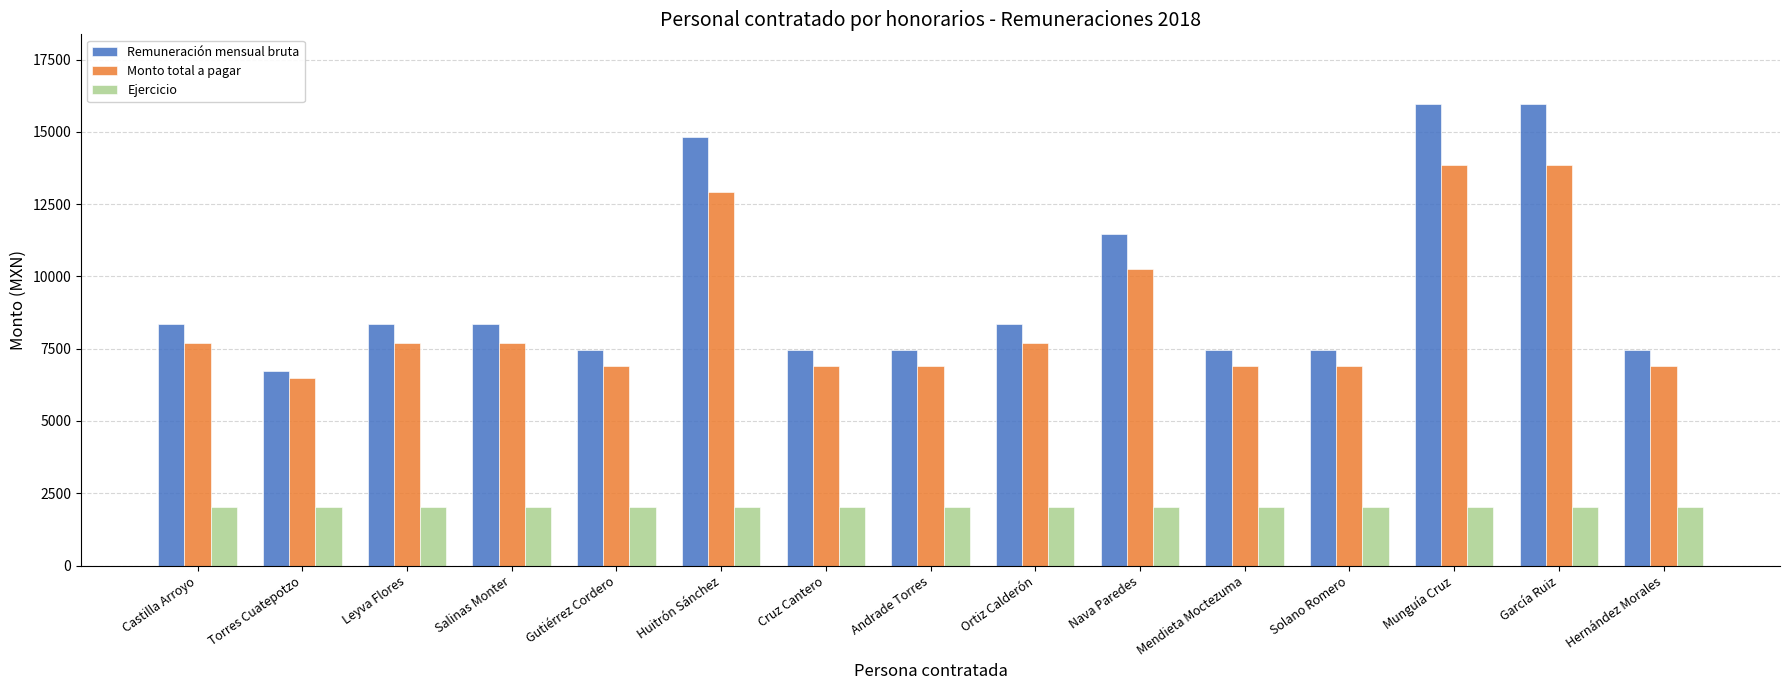

Which series has the largest total across all categories?

Remuneración mensual bruta